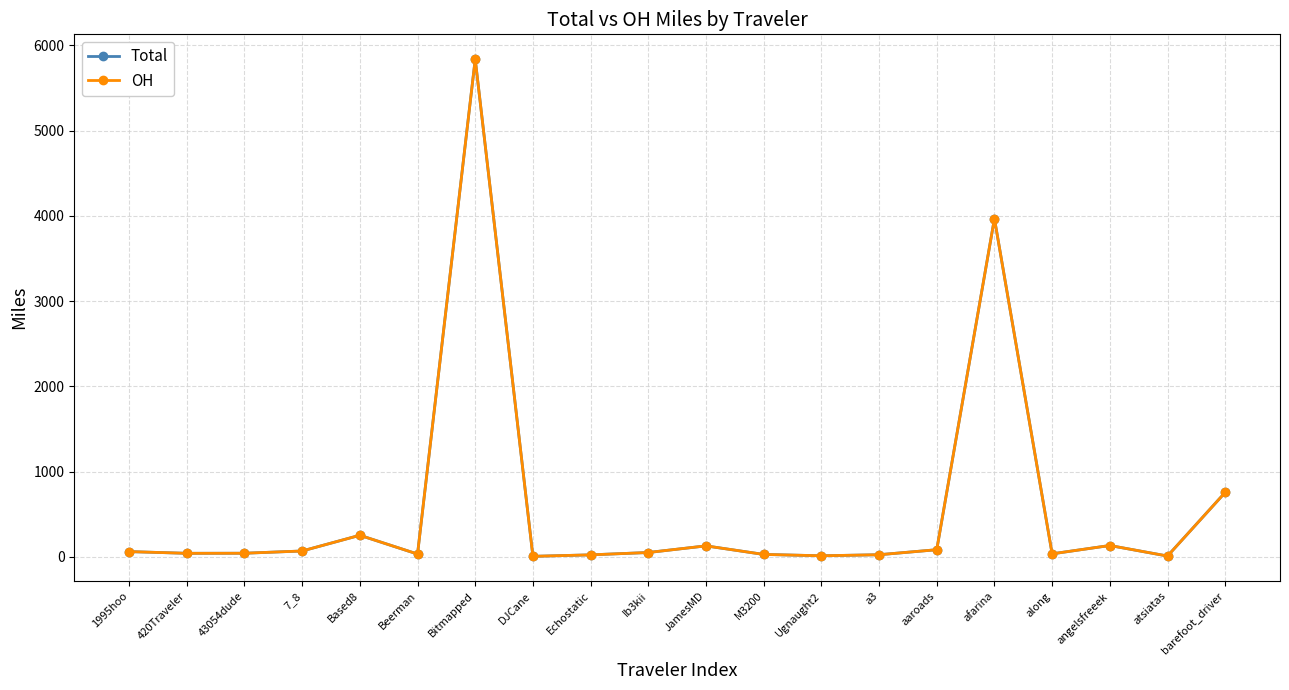

The OH series shows 133.6 at angelsfreeek. True or false?

True